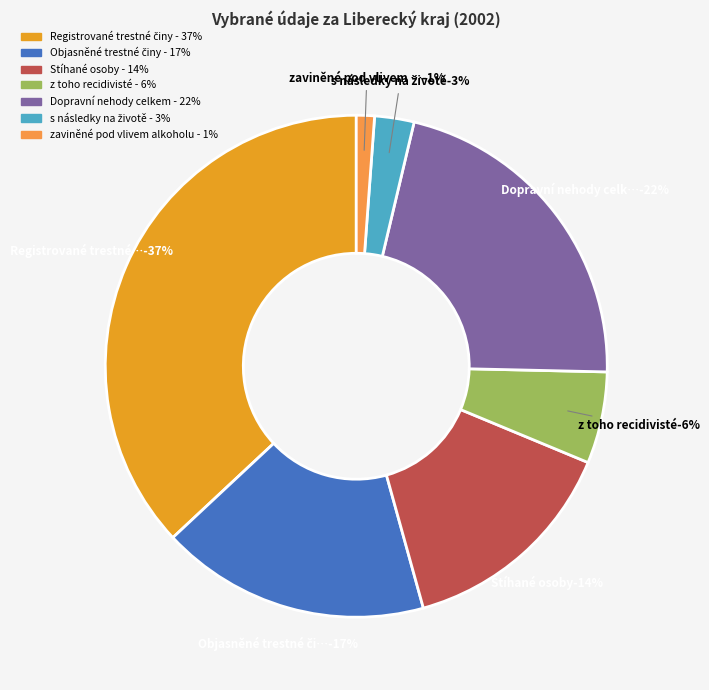

How many slices are in this pie chart?

7